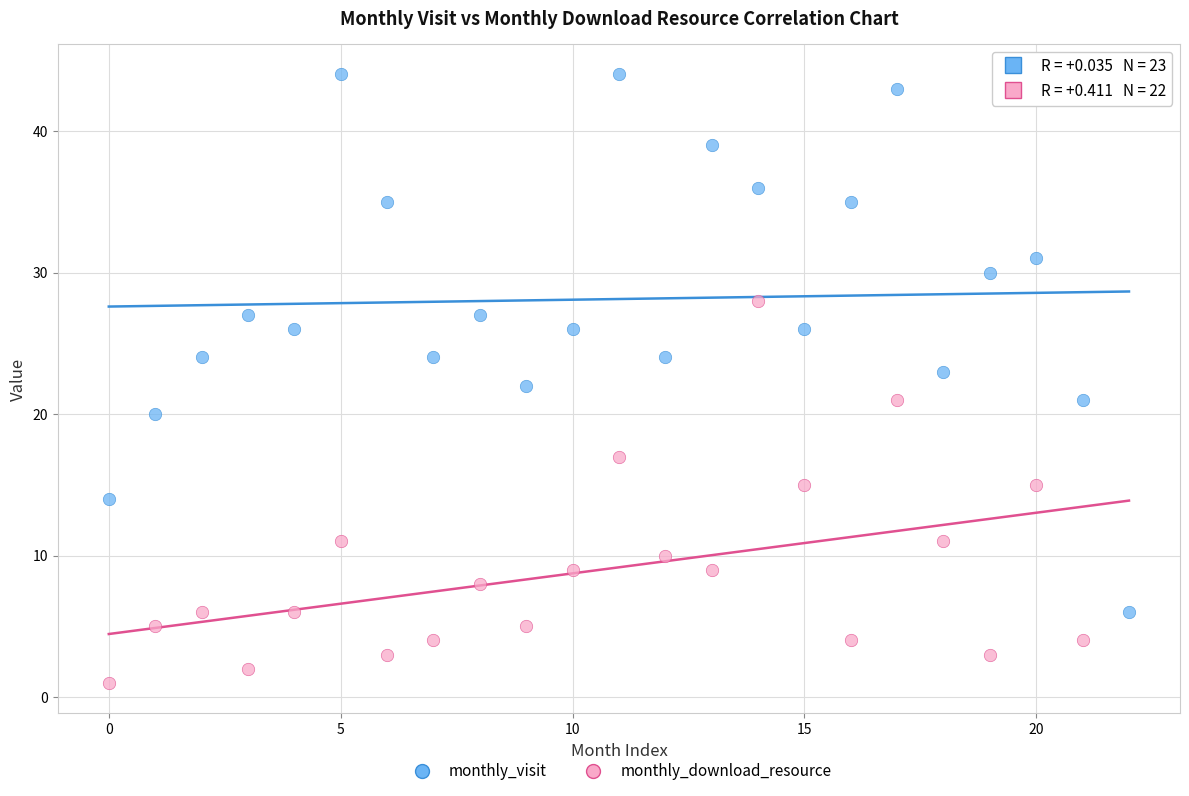

Which series reaches the maximum Y coordinate?

monthly_visit